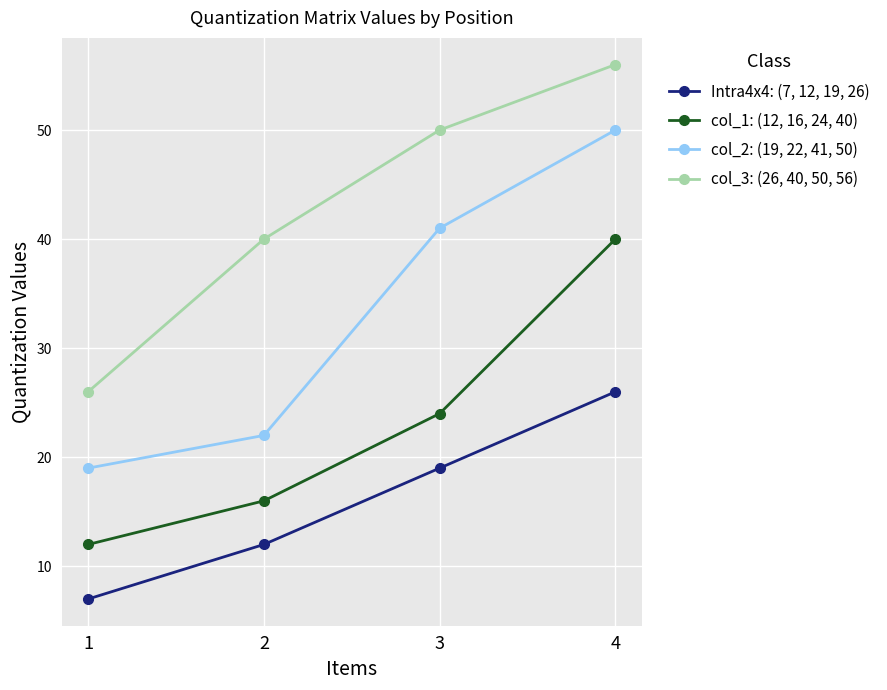

Reading left to right, what are all the values shown in this chart?

Intra4x4: (7, 12, 19, 26): 7	12	19	26
col_1: (12, 16, 24, 40): 12	16	24	40
col_2: (19, 22, 41, 50): 19	22	41	50
col_3: (26, 40, 50, 56): 26	40	50	56